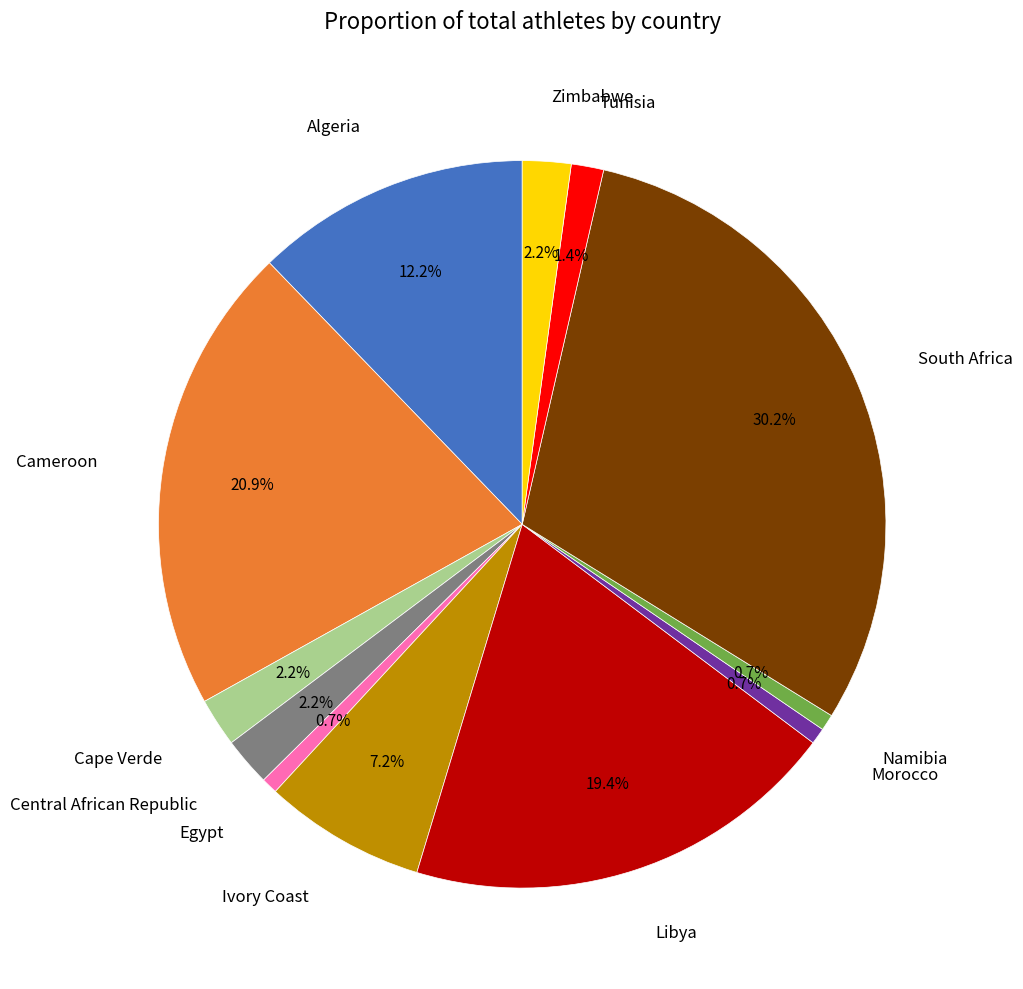

To the nearest percent, what is the difference between the Ivory Coast and Cape Verde slice percentages?

5%